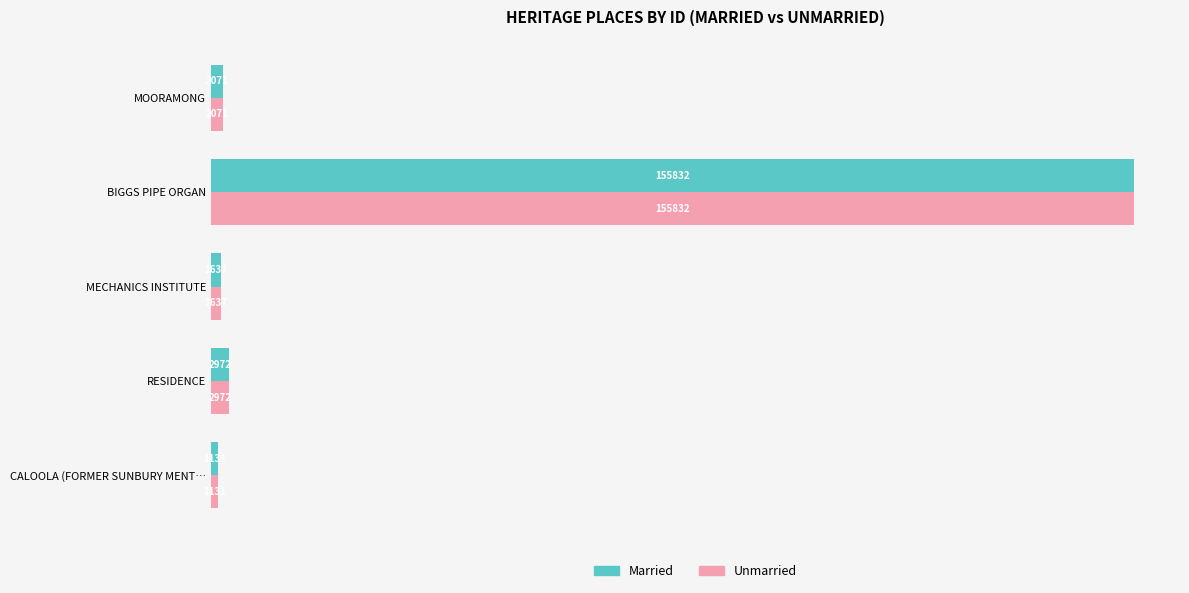

Count the number of categories in the chart.

5